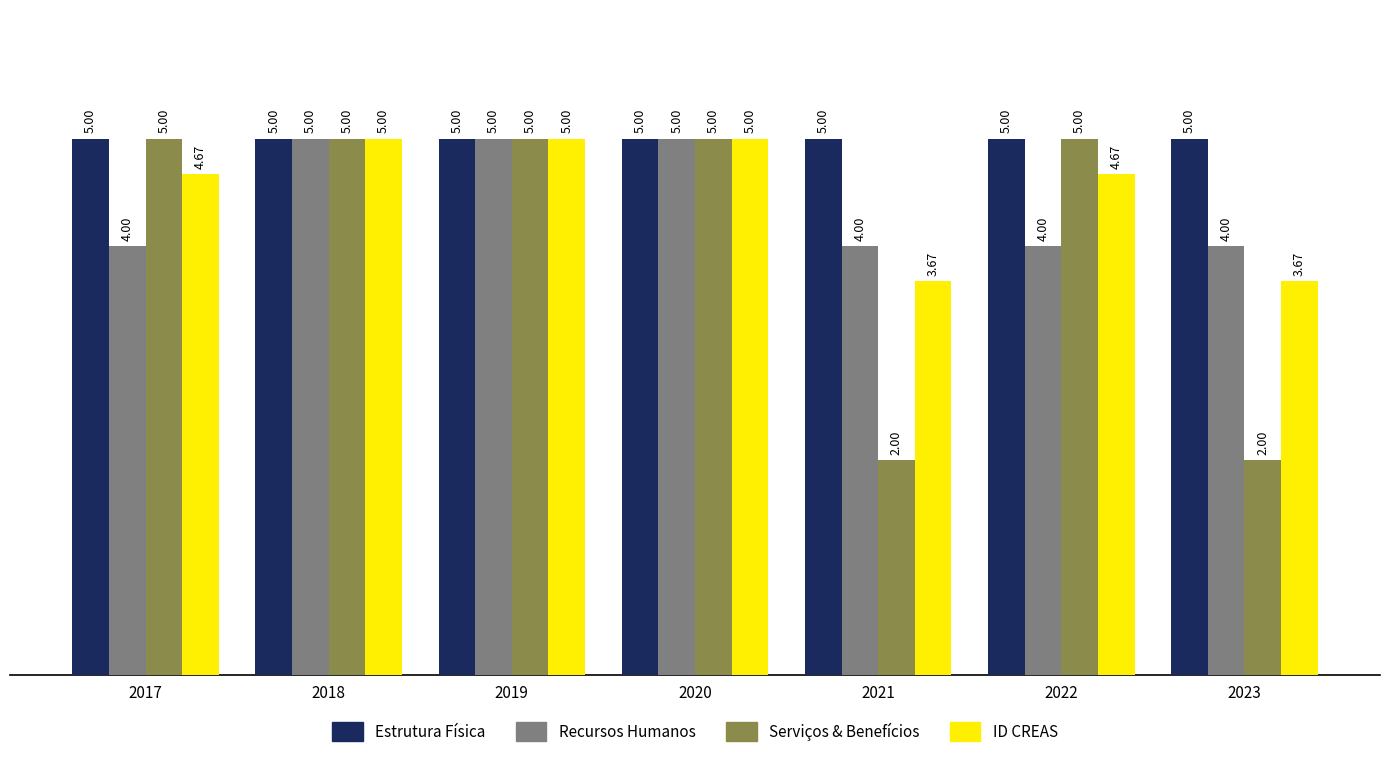

What is the total value across all series at 2017?

18.7